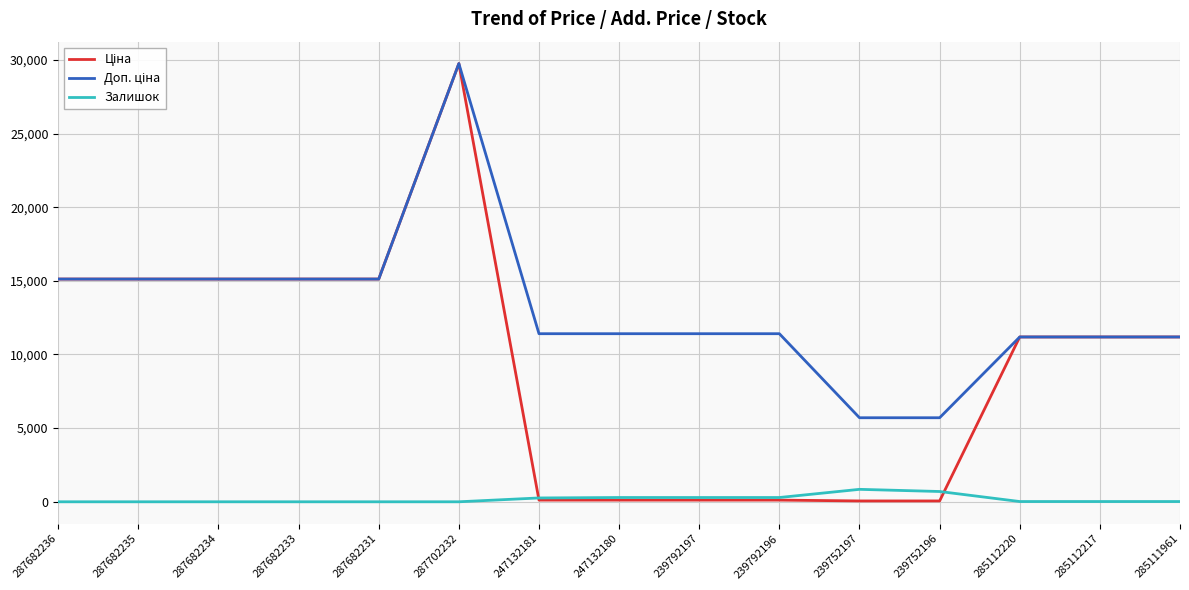

What is the difference between the highest and lowest values at 287682235?

15120.0